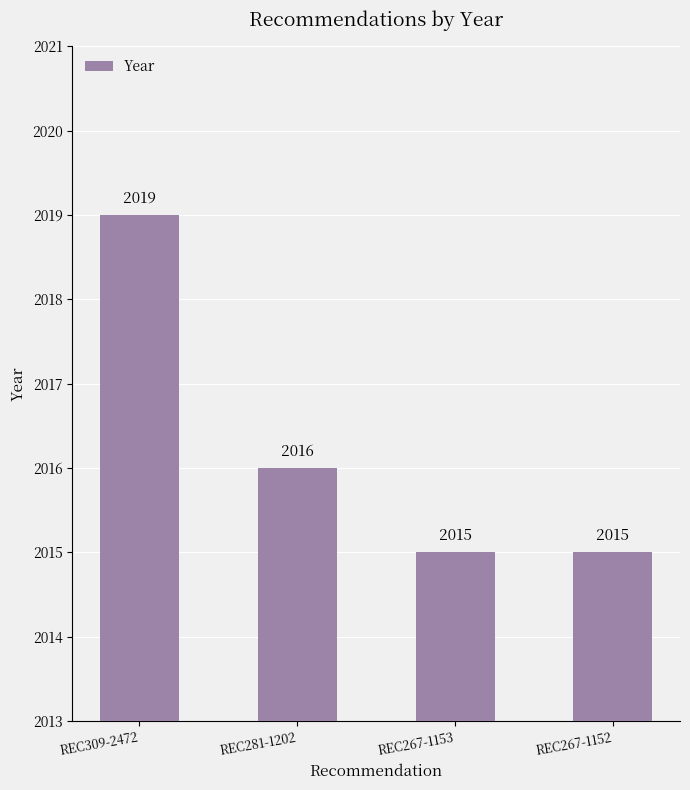

How many distinct data groups are displayed?

1